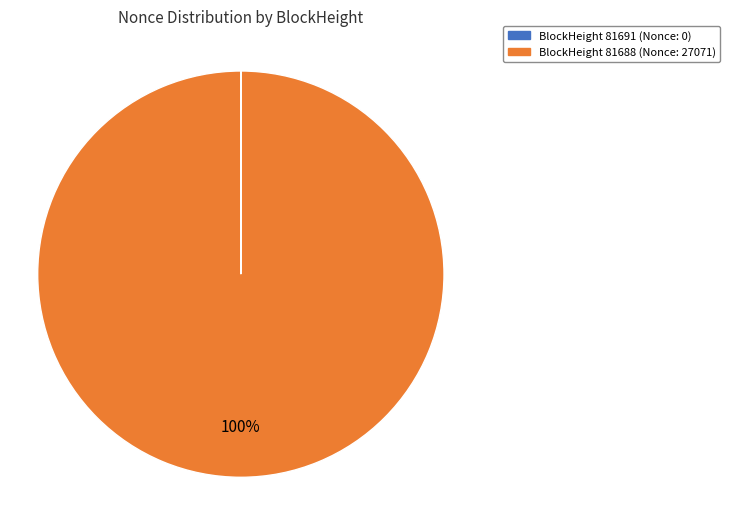

Is it true that BlockHeight 81688 (Nonce: 27071) is 100% of the pie?

True